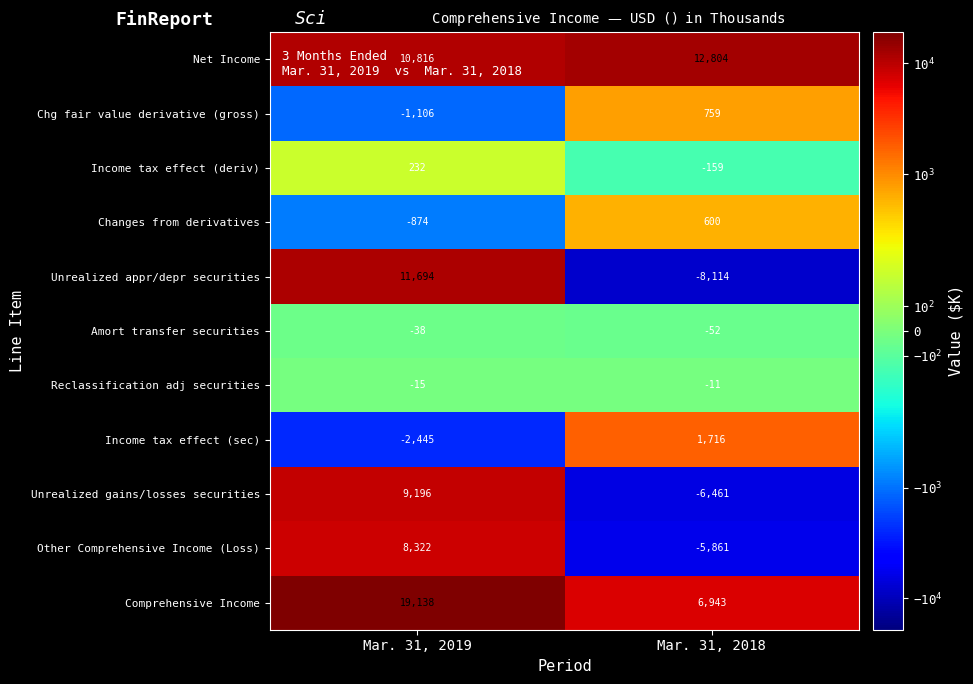

What is the spread (max minus min) of values at Mar. 31, 2018?

20918